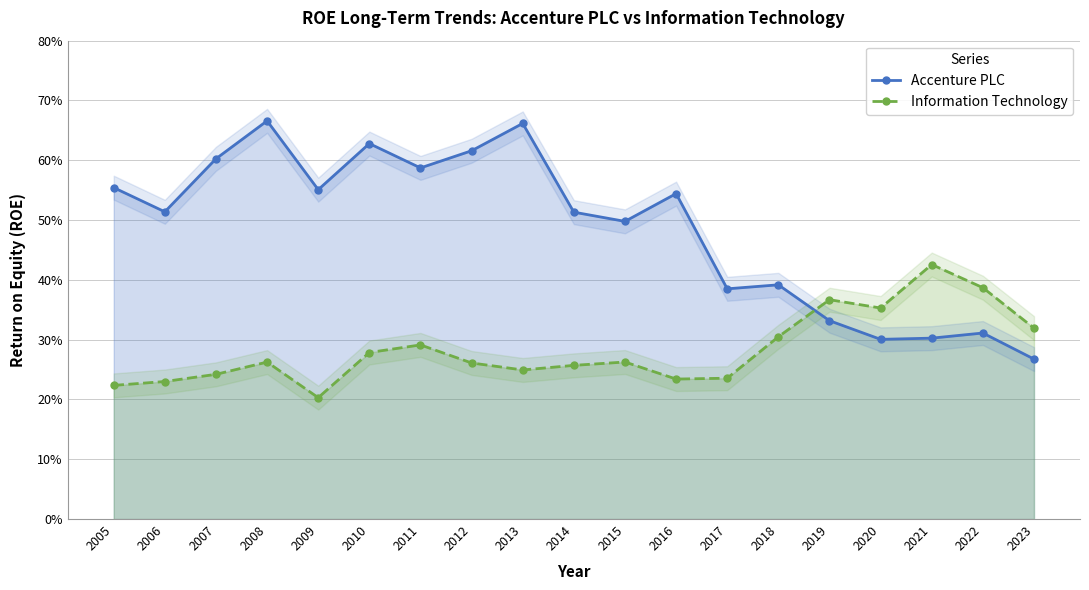

Rank the series by their maximum value, from lowest to highest.

Information Technology, Accenture PLC